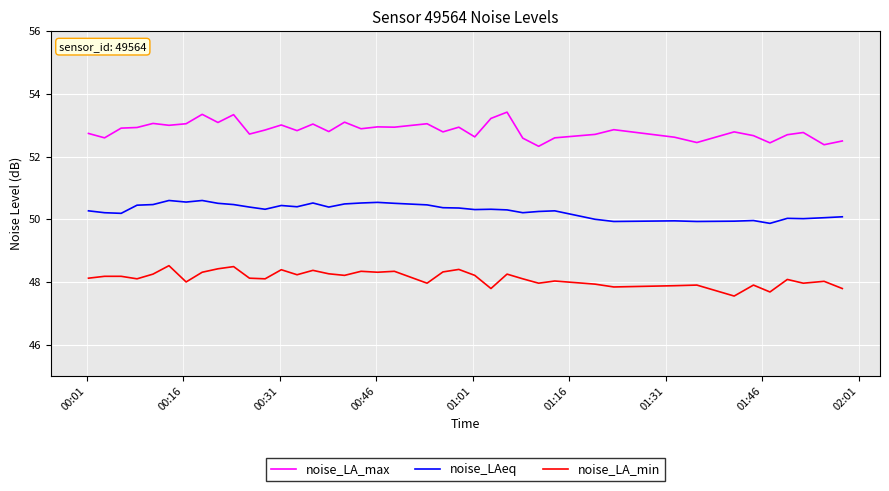

True or false: noise_LA_max has more than 1 interior local peaks.

True